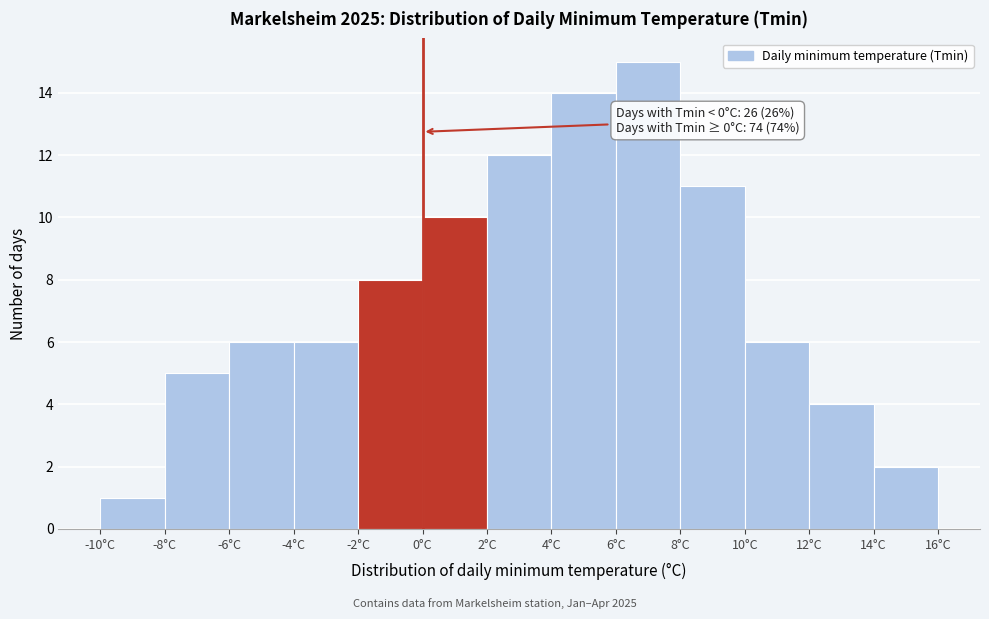

Which range on the x-axis has the tallest bar?

6 to 8